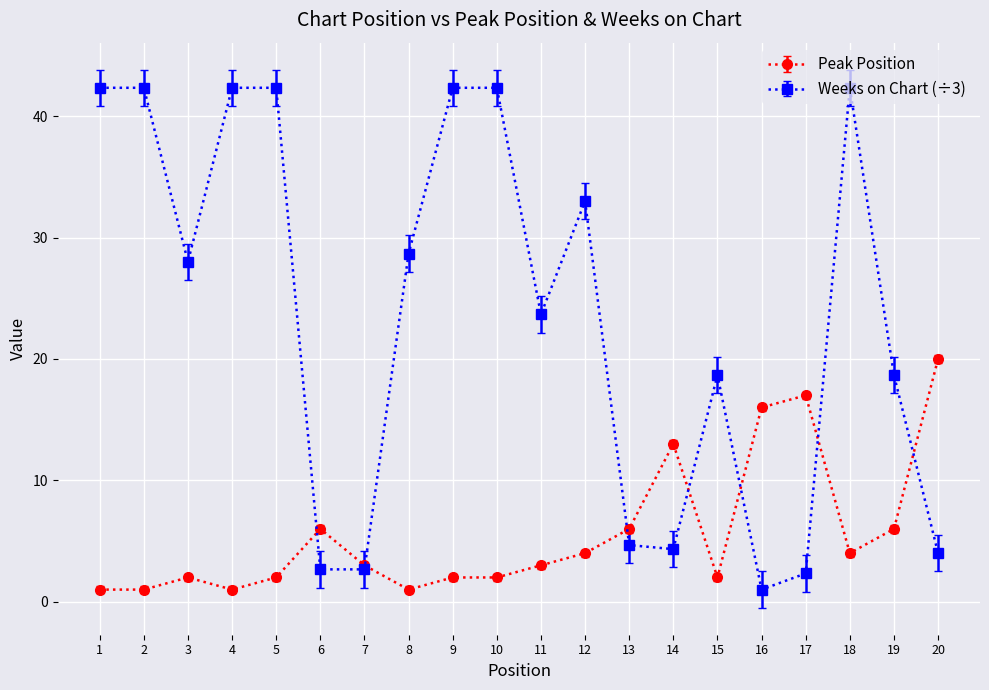

What is the value of the Peak Position point at the 4th from the left?

1.0